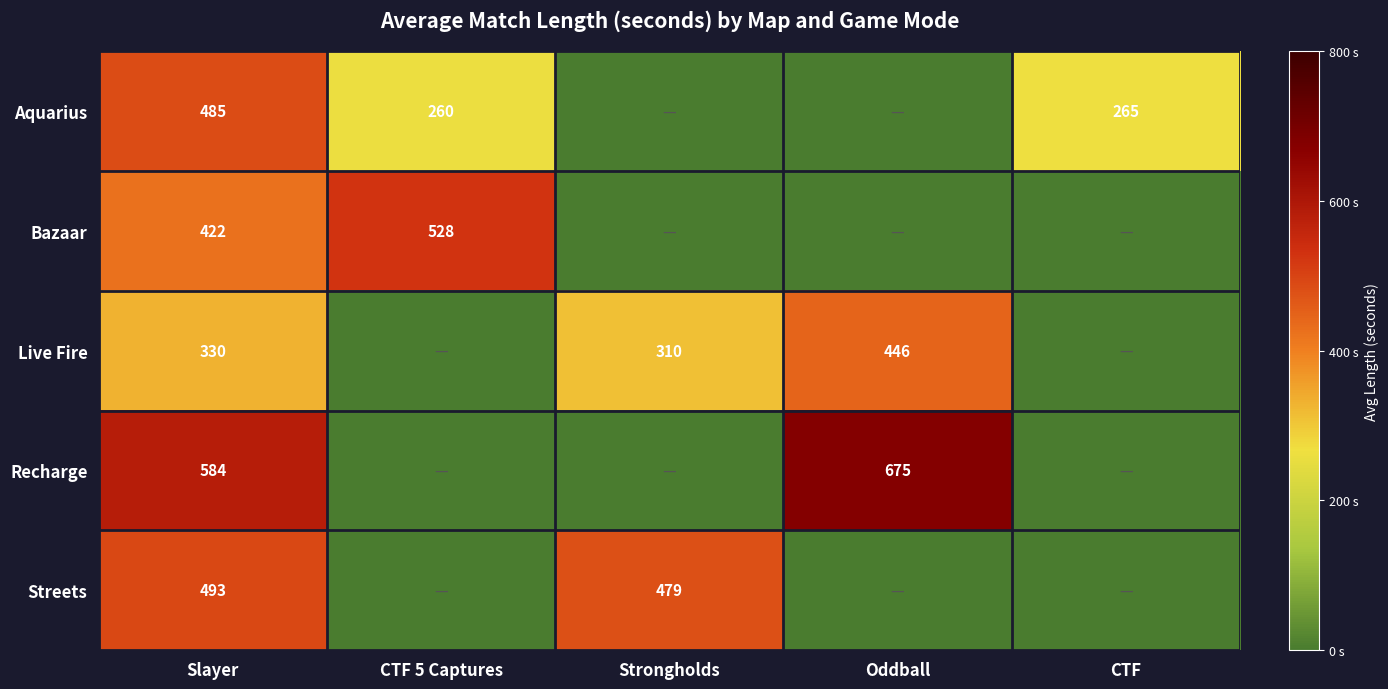

What is the sum of the Aquarius values at Slayer and CTF?

750